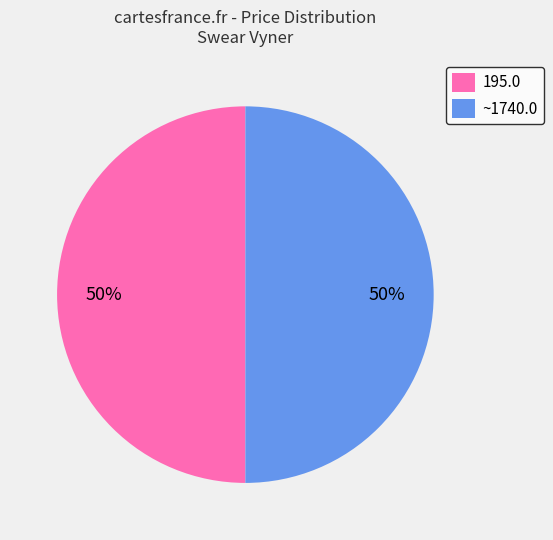

True or false: 195.0 accounts for 36% of the total.

False